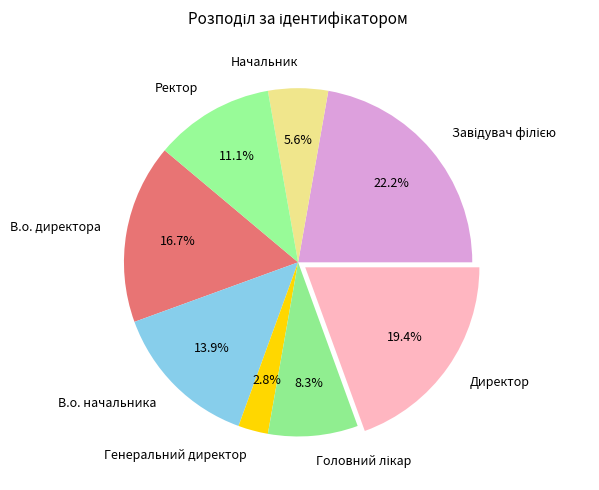

What percentage do Директор and Генеральний директор together represent?

22.2%